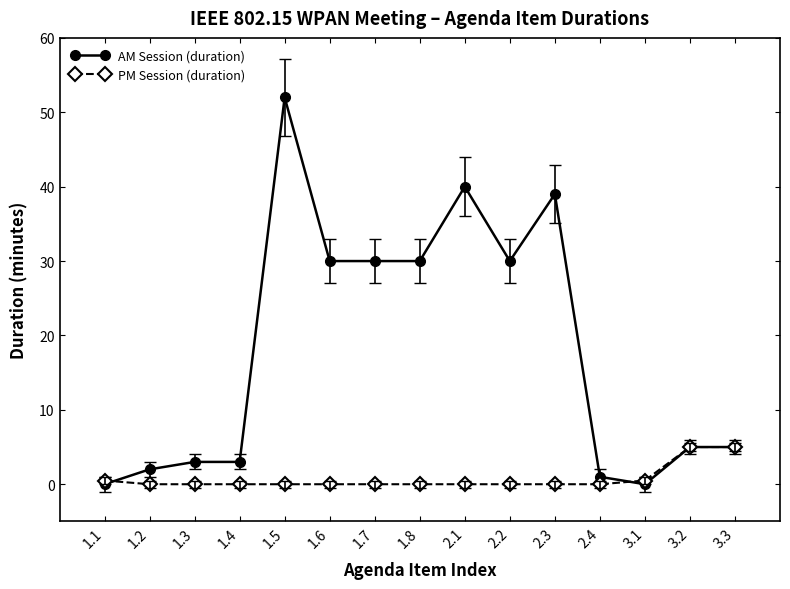

At how many categories does at least one series exceed 10?

7